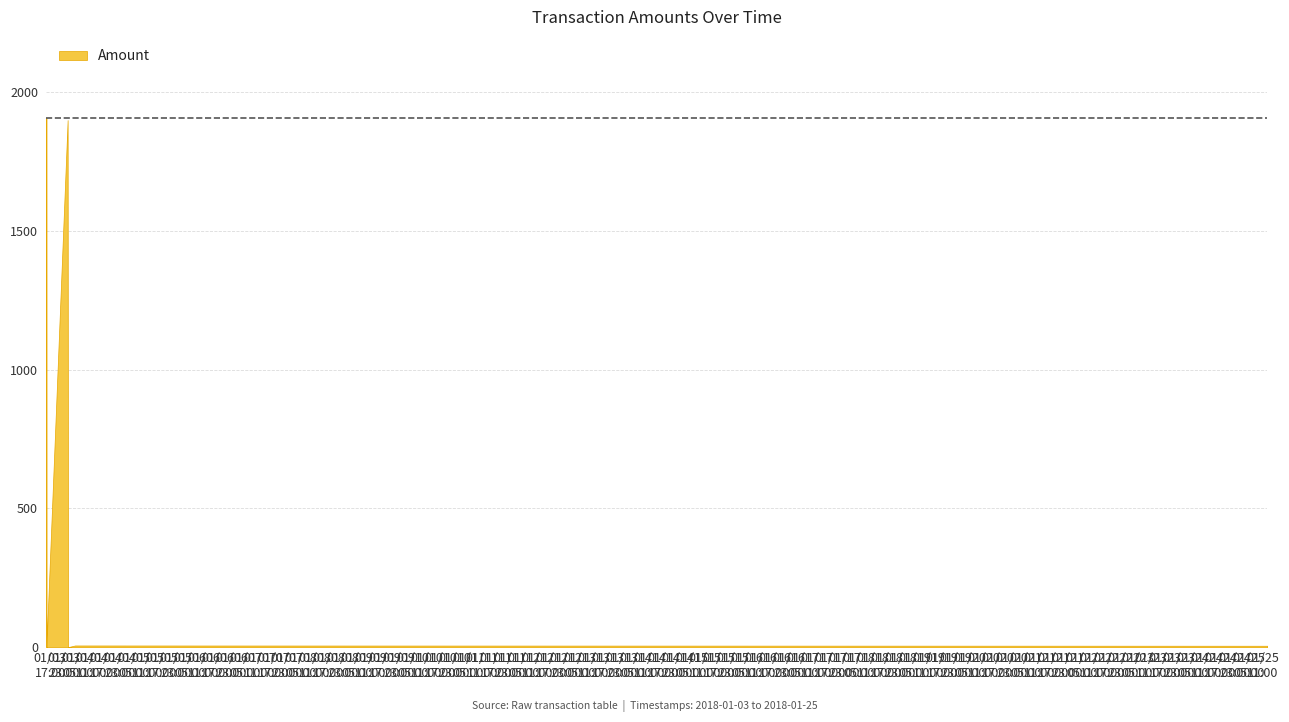

What is the label of the 4th point from the right?

2018-01-04 00:28:39